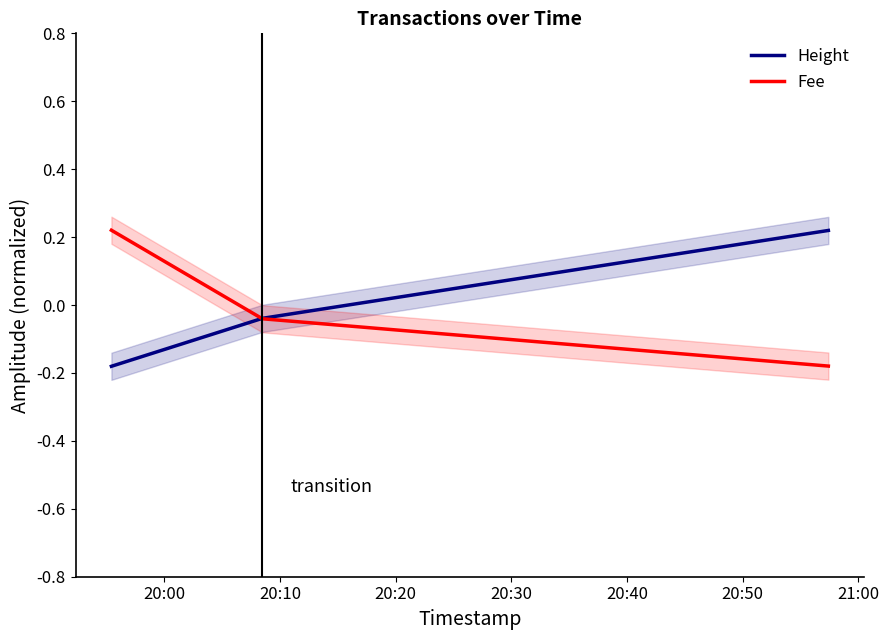

The Fee series shows -0.1 at 20:10. True or false?

False